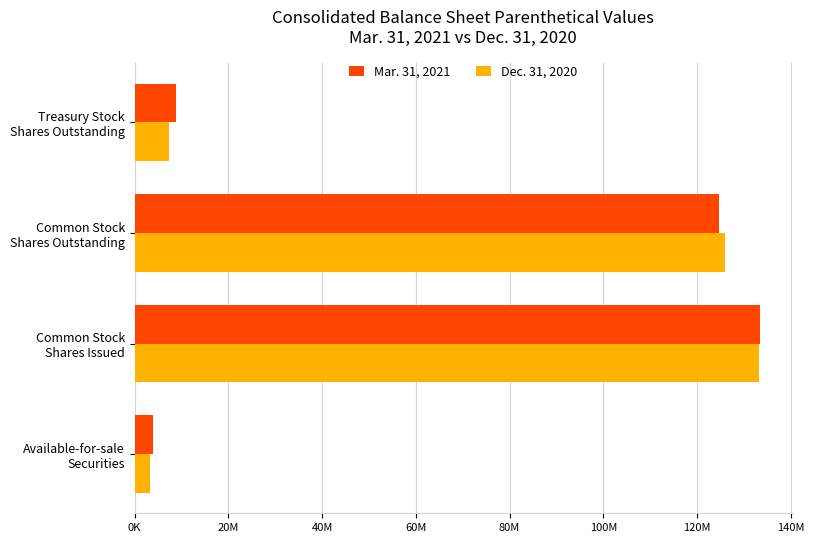

Which category has the lowest value in the Mar. 31, 2021 series?

Available-for-sale
Securities